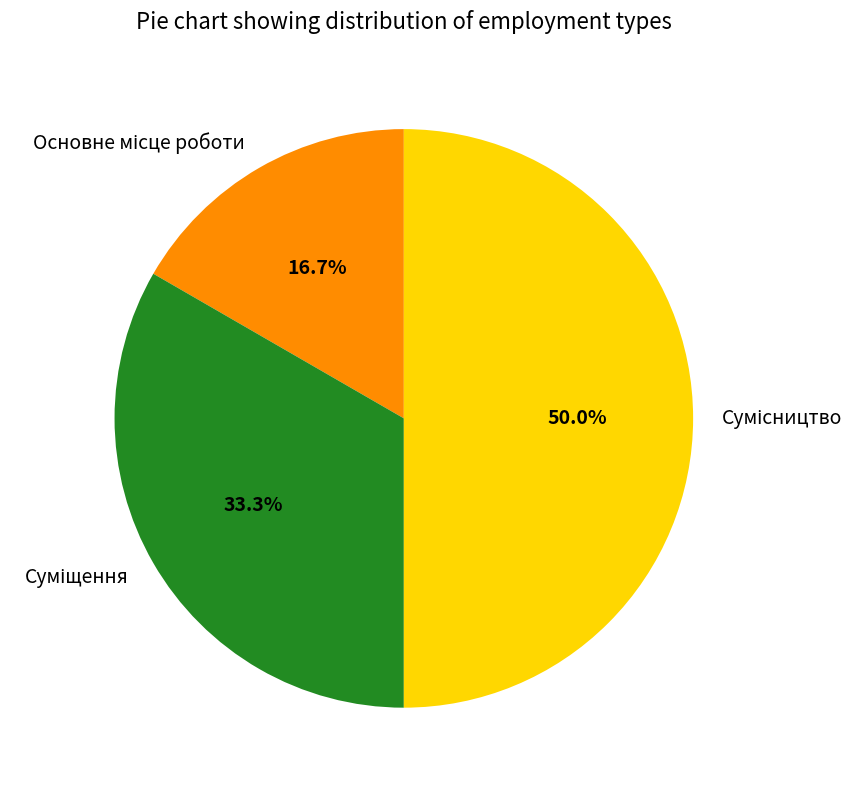

How many segments does this pie chart have?

3